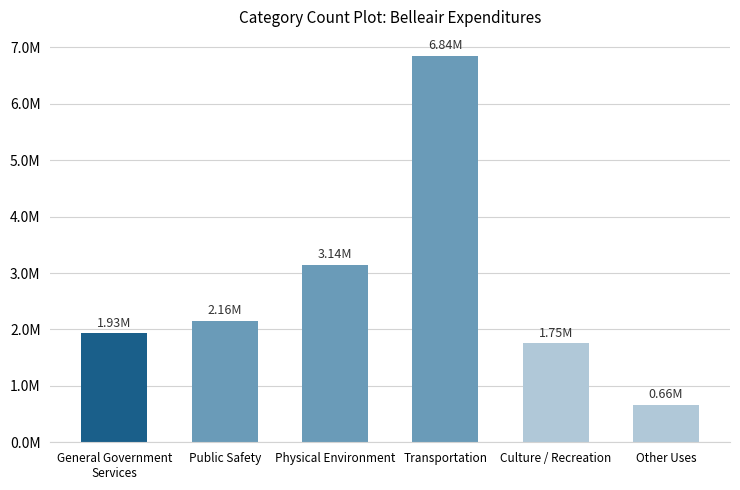

Does the chart contain any negative values?

No